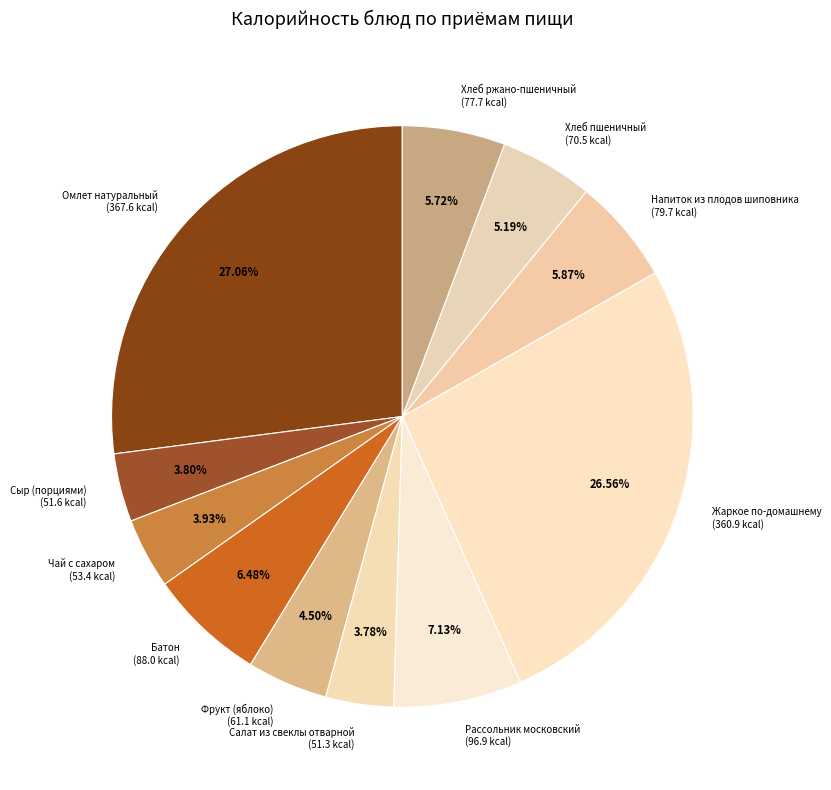

Approximately how many times larger is the value at Омлет натуральный (367.6 kcal) compared to Чай с сахаром (53.4 kcal)?

6.9